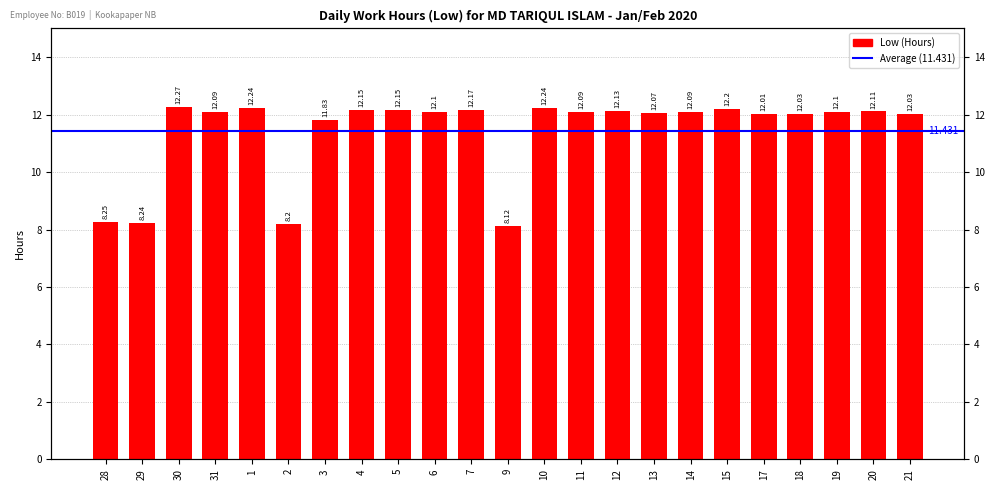

Reading right to left, what are all the values shown in this chart?

21=12.0	20=12.1	19=12.1	18=12.0	17=12.0	15=12.2	14=12.1	13=12.1	12=12.1	11=12.1	10=12.2	9=8.1	7=12.2	6=12.1	5=12.2	4=12.2	3=11.8	2=8.2	1=12.2	31=12.1	30=12.3	29=8.2	28=8.2